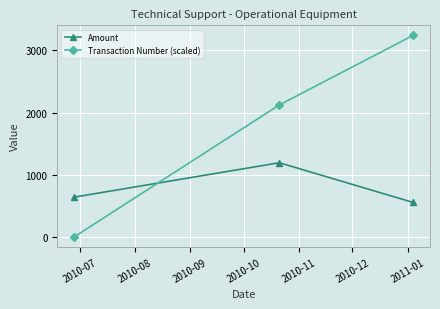

What is the value of the Amount point at the 1st from the left?

642.5